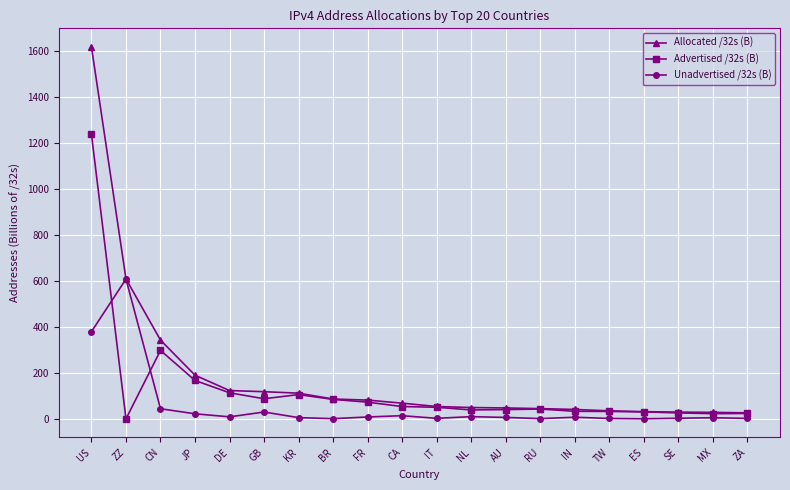

Rank the series by their maximum value, from lowest to highest.

Unadvertised /32s (B), Advertised /32s (B), Allocated /32s (B)